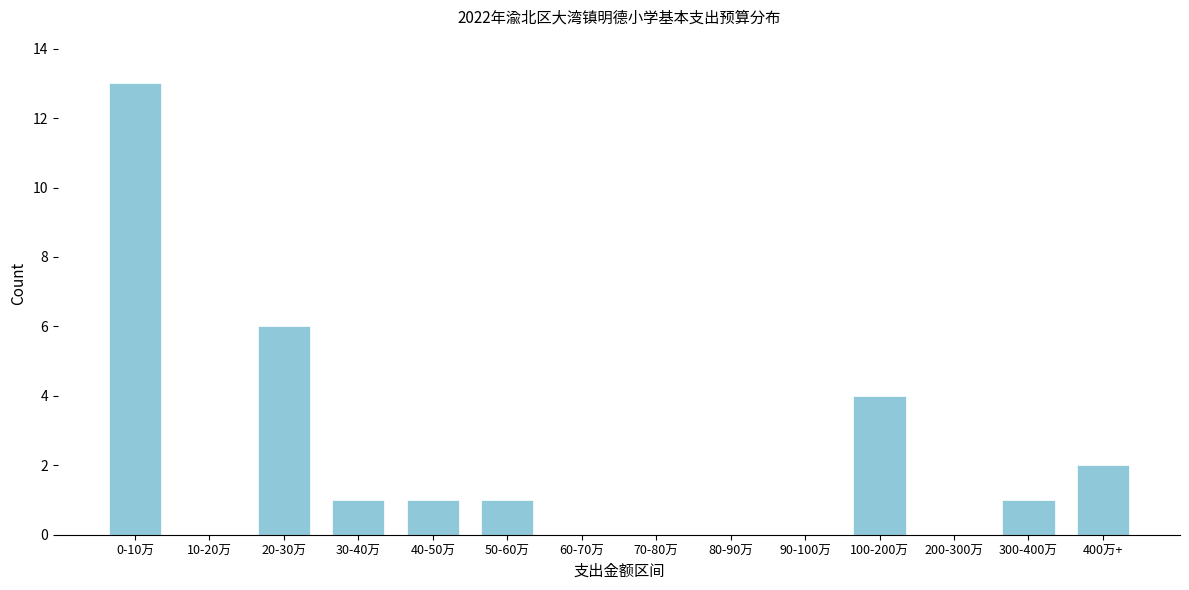

Reading right to left, transcribe all the data shown in this chart.

400万+=2	300-400万=1	200-300万=0	100-200万=4	90-100万=0	80-90万=0	70-80万=0	60-70万=0	50-60万=1	40-50万=1	30-40万=1	20-30万=6	10-20万=0	0-10万=13